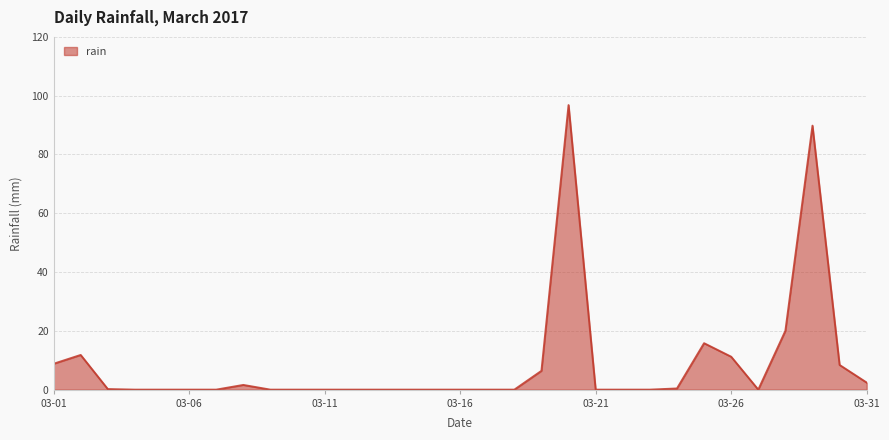

What is the difference between the maximum and minimum values?

96.8